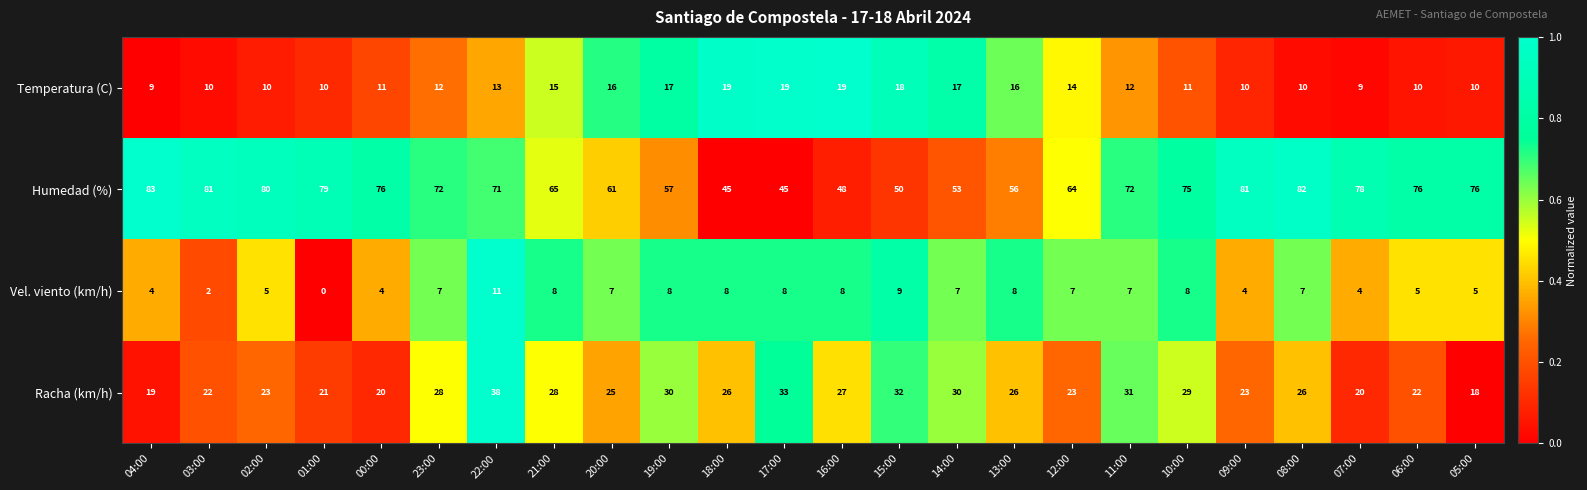

What is the average value of the Humedad (%) series?

68